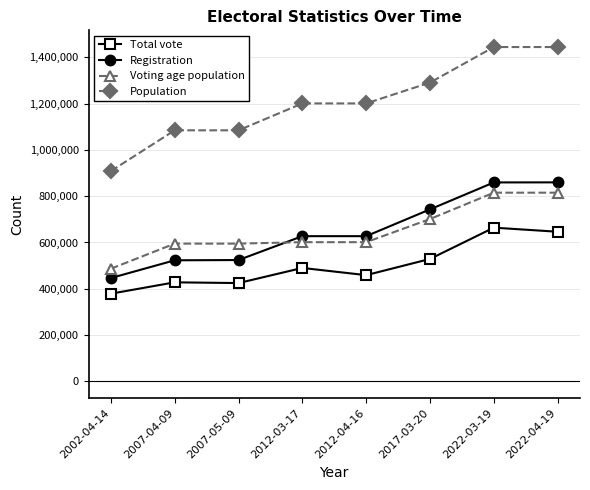

What is the difference between the maximum and minimum values in the Total vote series?

285558